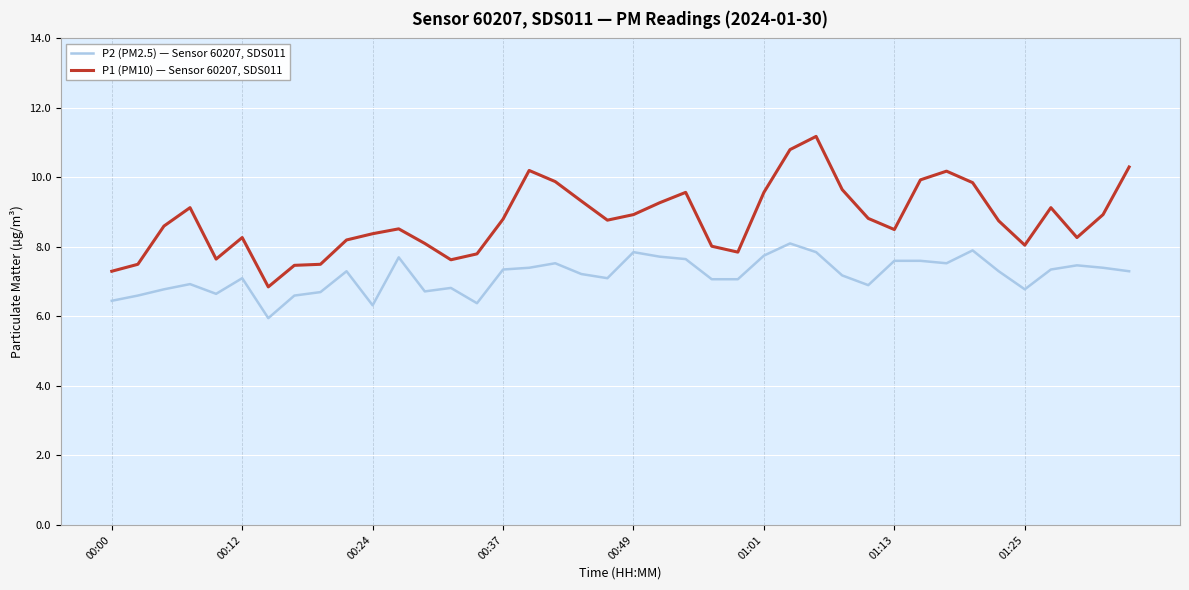

What is the lowest value of the P2 (PM2.5) — Sensor 60207, SDS011 series?

6.0